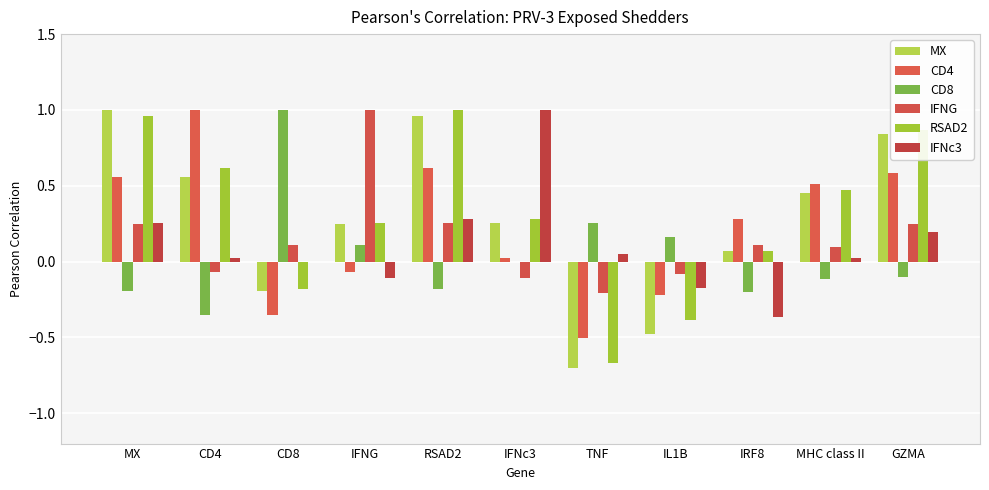

What is the difference between the highest and lowest values at MHC class II?

0.6